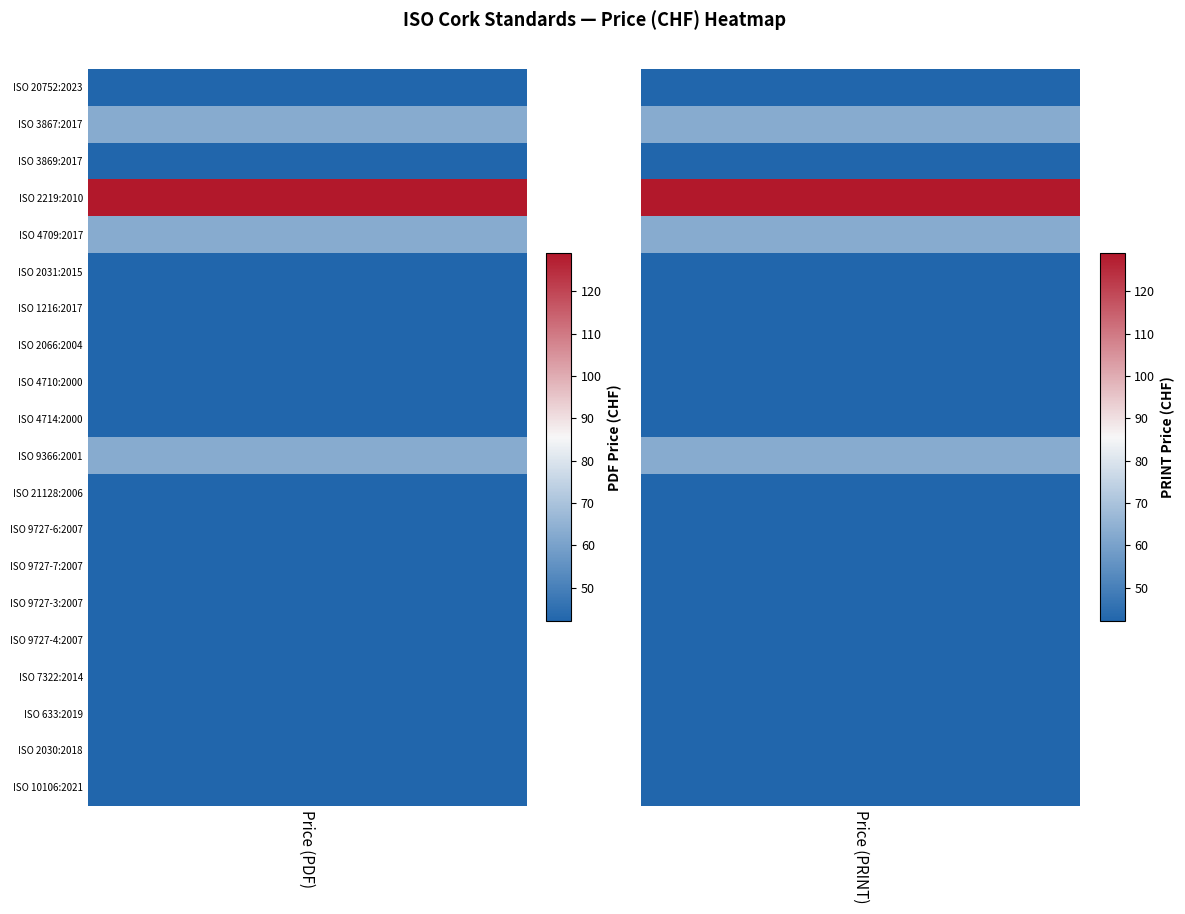

Rank the series by their maximum value, from highest to lowest.

Price (PDF), Price (PRINT)